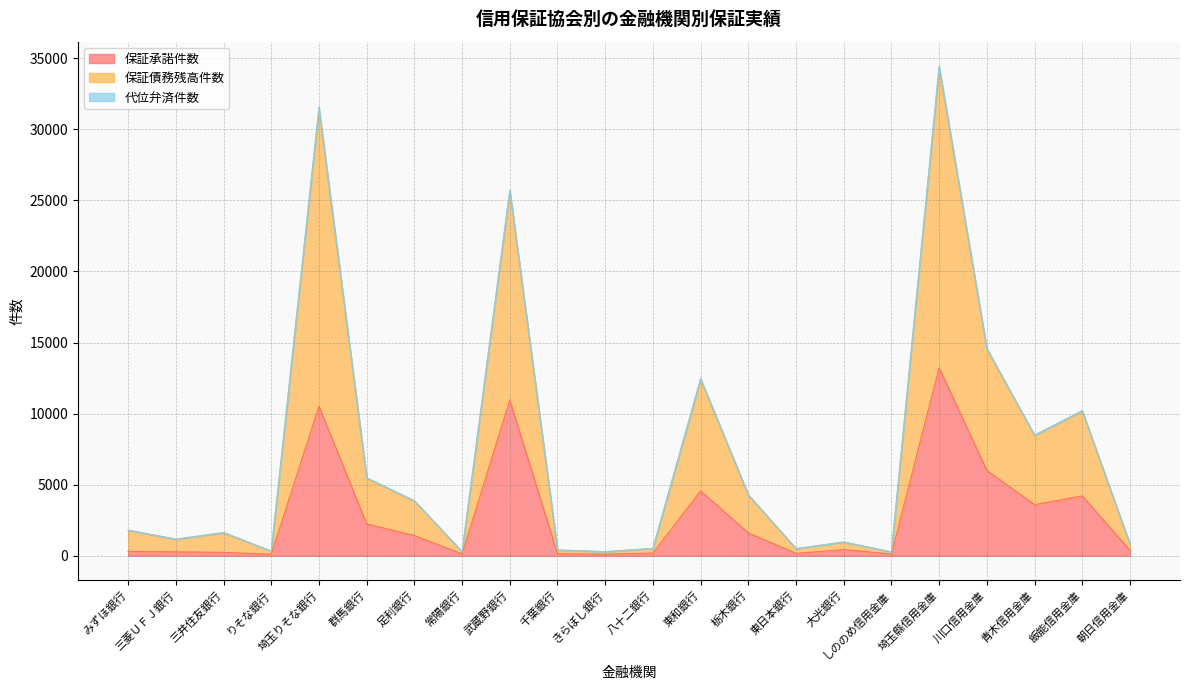

How many interior local valleys does the 保証債務残高件数 series have?

7